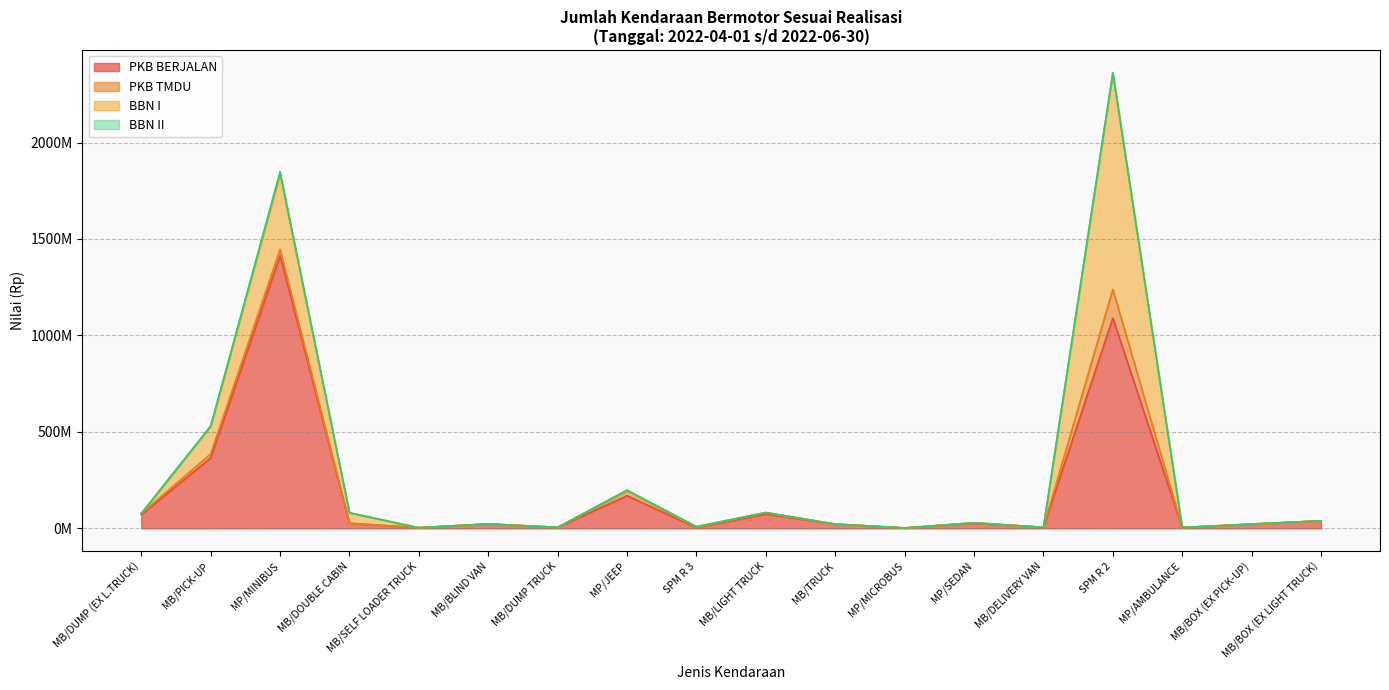

What is the approximate value of BBN I at SPM R 3, to the nearest 100?

5227500